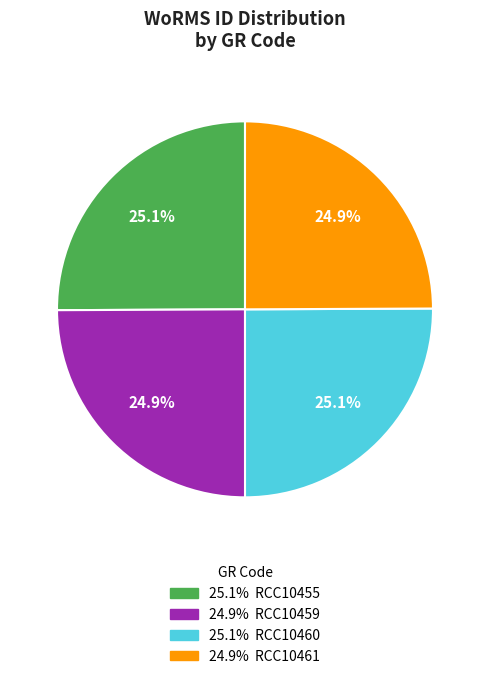

Is there a majority slice in this chart?

No